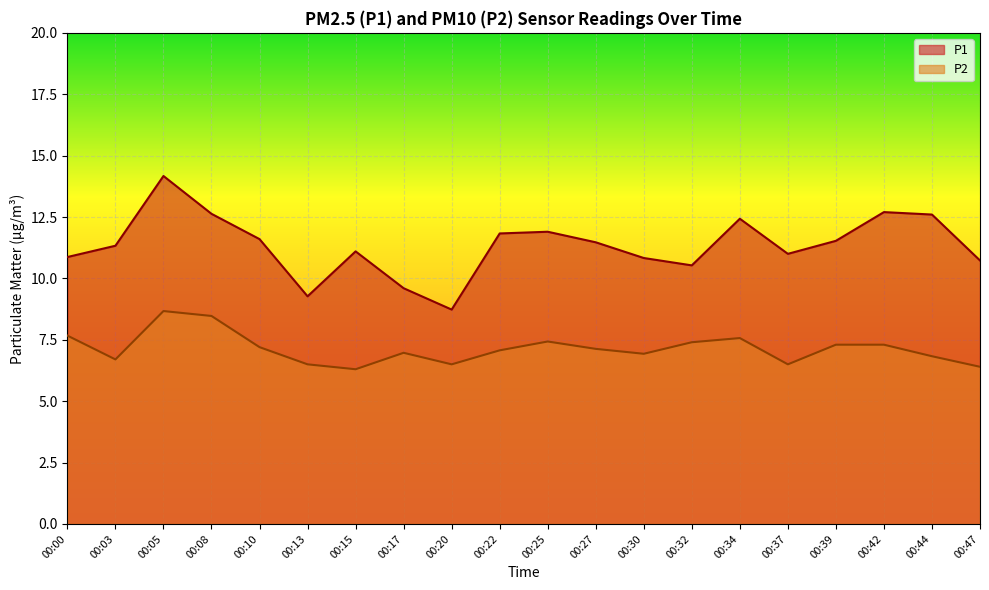

At which category does the chart reach its minimum across all series?

00:15